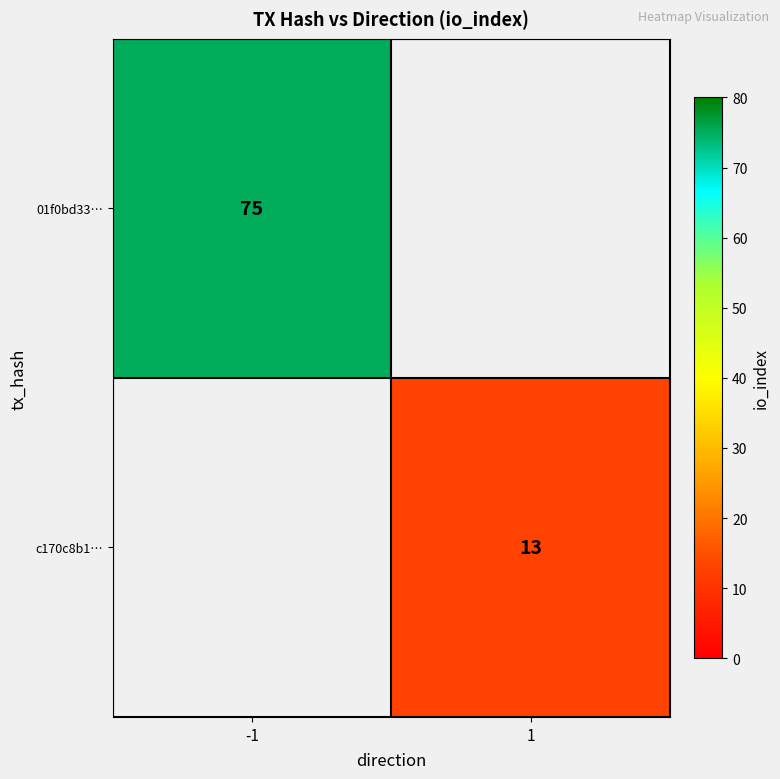

The c170c8b1… series shows 13 at 1. True or false?

True